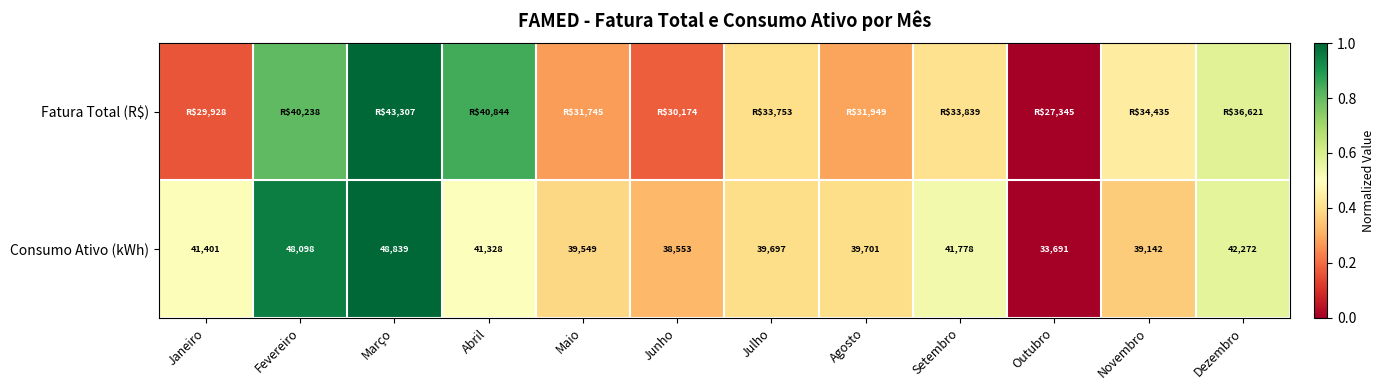

At which label does Consumo Ativo (kWh) reach its peak?

Março